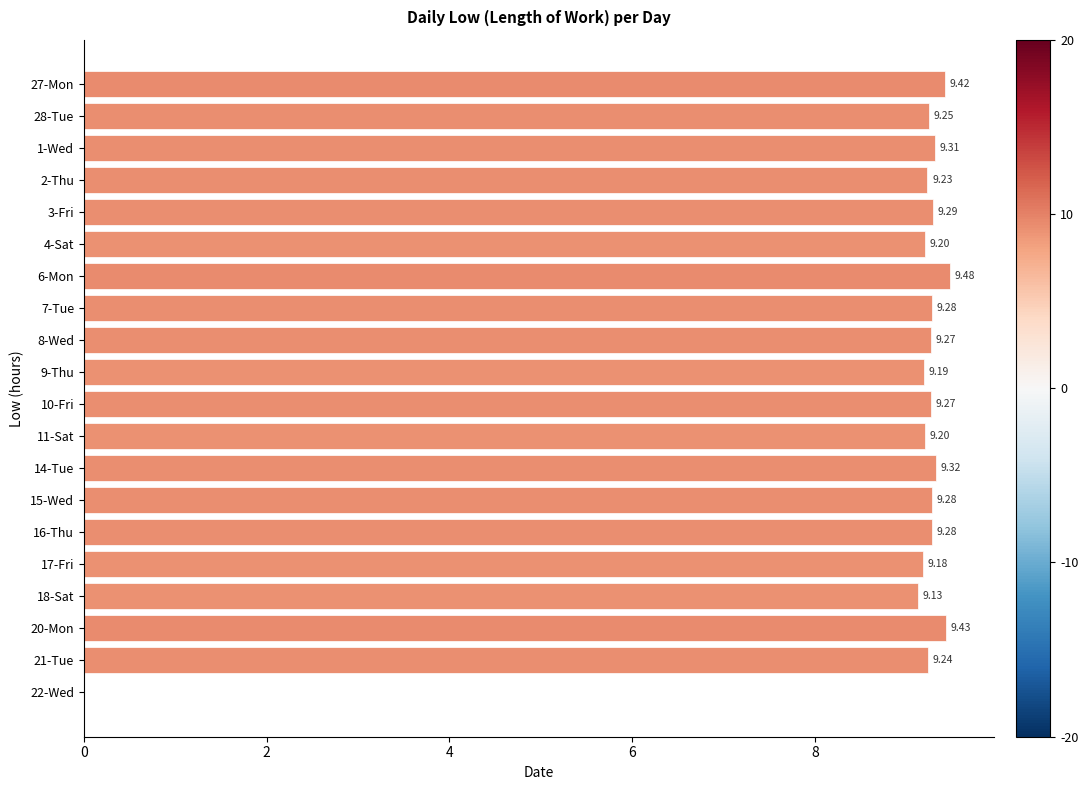

What is the change in value from 15-Wed to 22-Wed?

-9.3